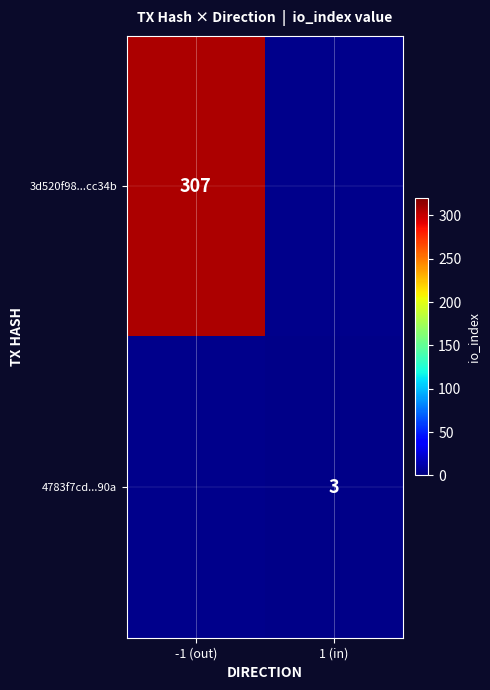

Is it true that 3d520f98...cc34b equals 144 at -1 (out)?

False